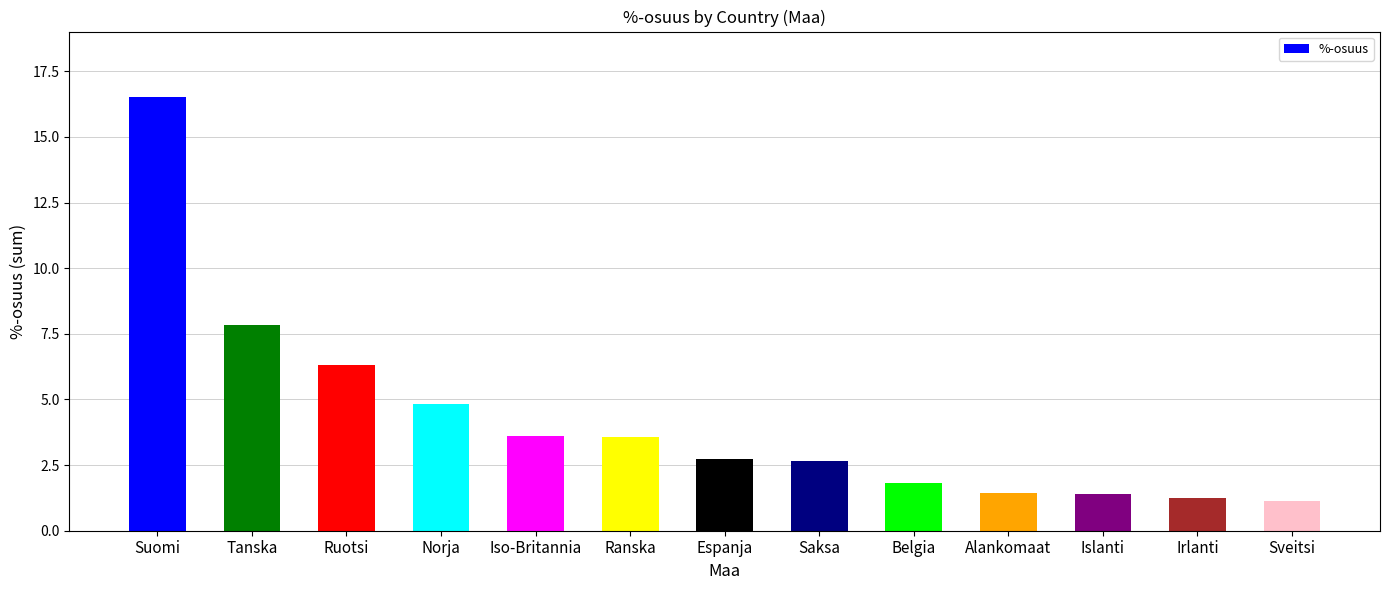

What is the average value?

4.2